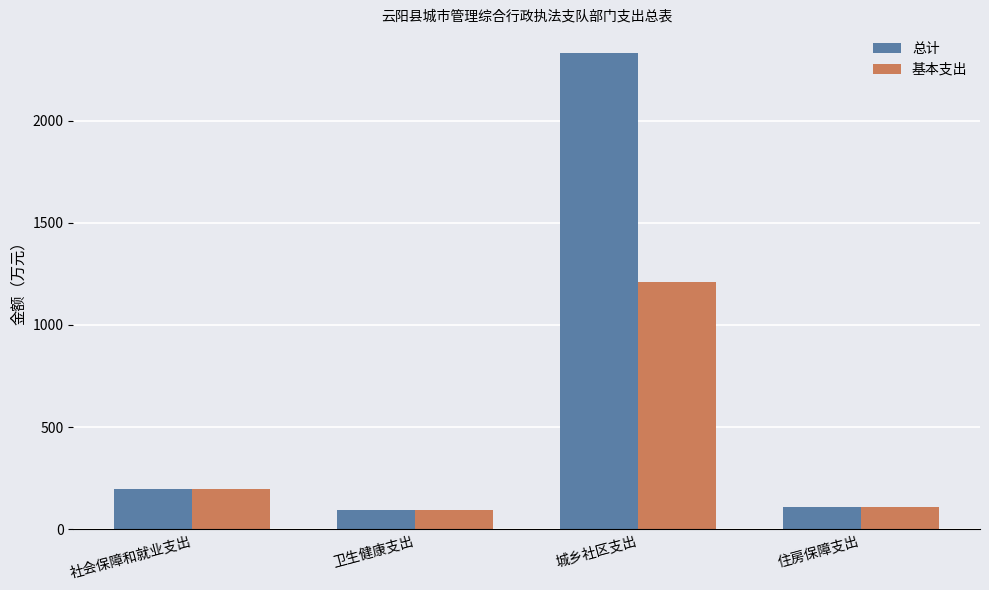

At which label is 基本支出 closest to 653?

社会保障和就业支出